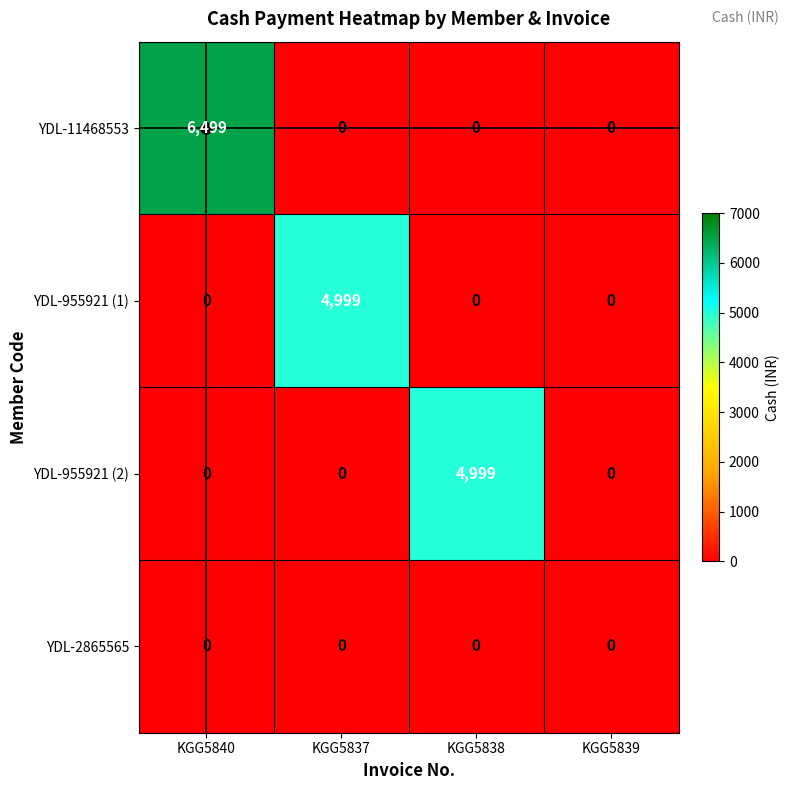

Which label corresponds to the largest value in the chart?

KGG5840